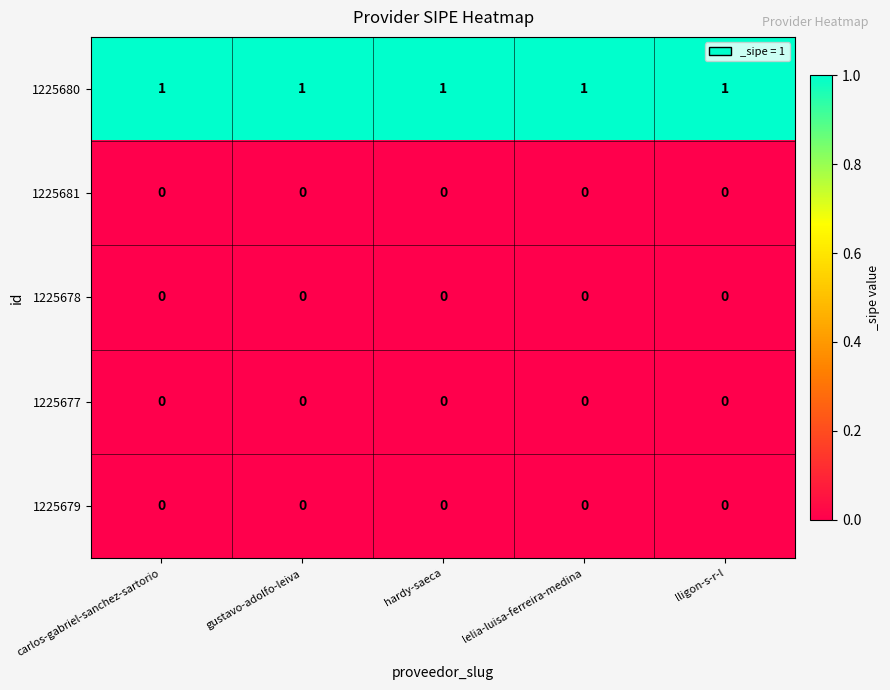

Is the value of 1225679 at lligon-s-r-l greater than the value of 1225680 at gustavo-adolfo-leiva?

No